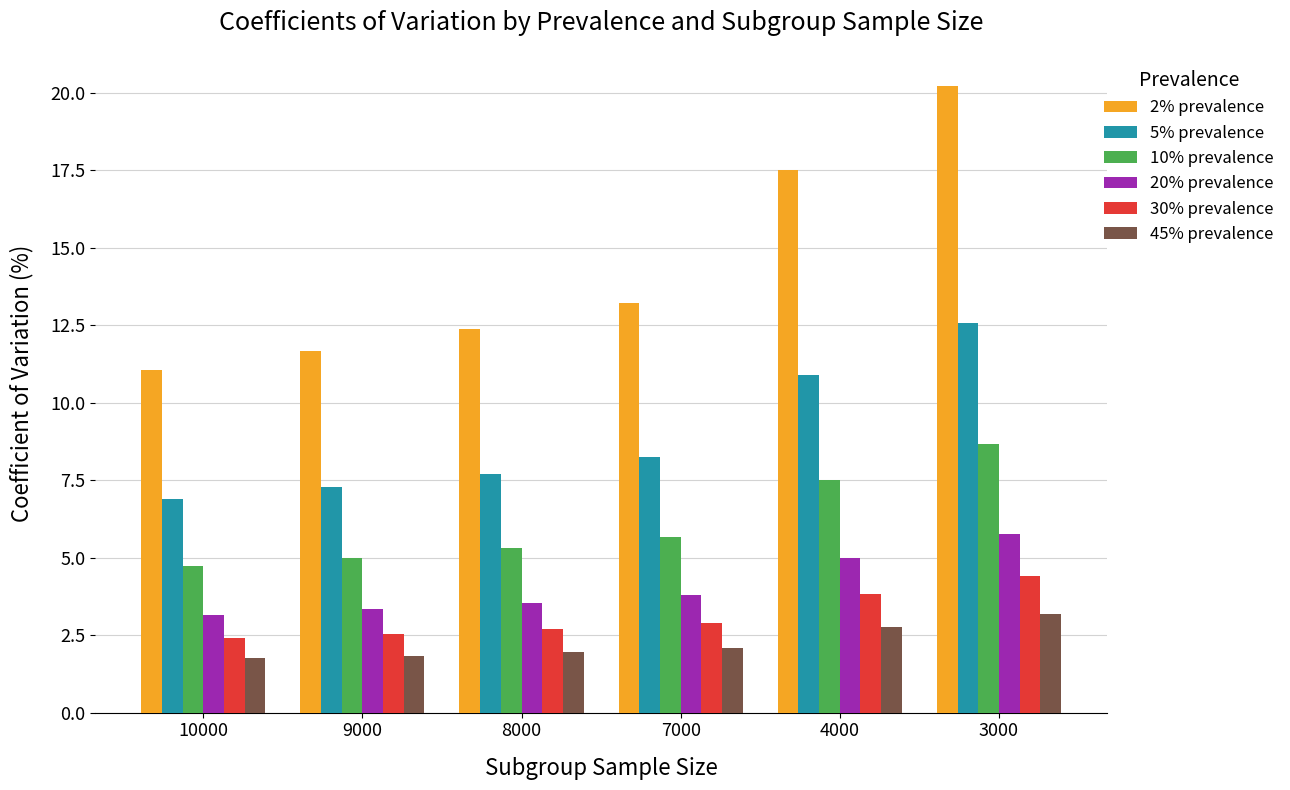

Which series changed the most between 8000 and 4000?

2% prevalence